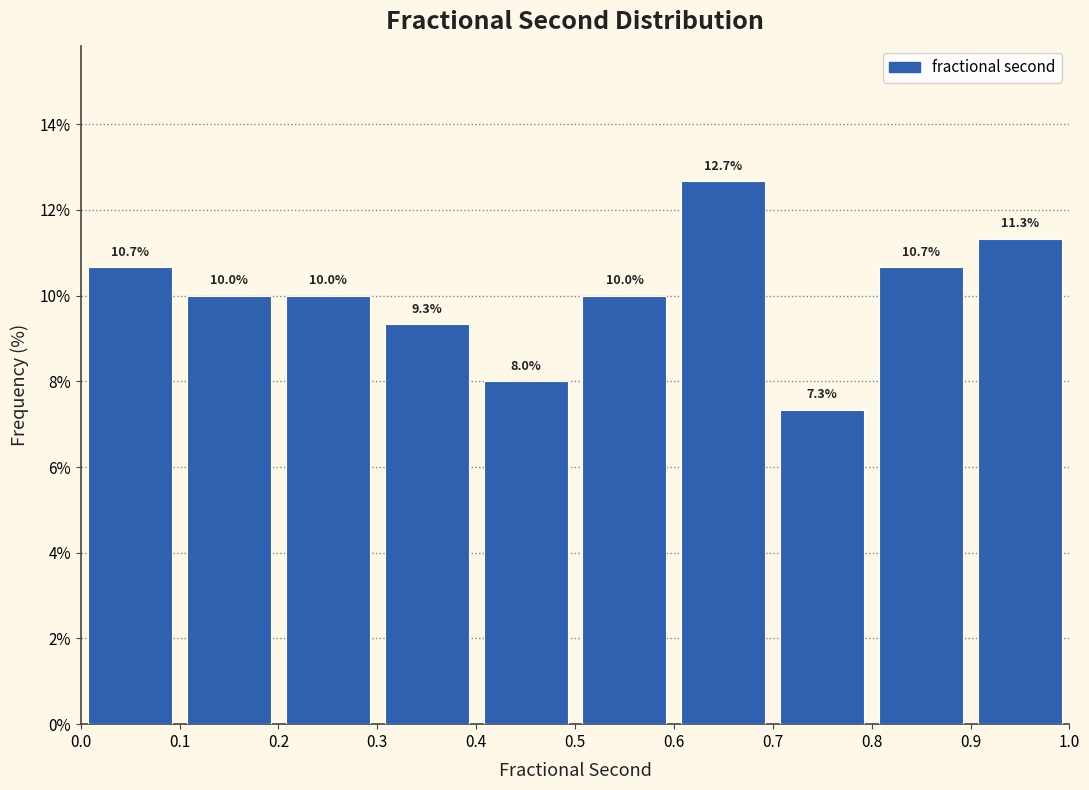

Reading left to right, list every bar in this chart as the range it spans on the x-axis followed by its height.

0.0 to 0.1: 10.7
0.1 to 0.2: 10.0
0.2 to 0.3: 10.0
0.3 to 0.4: 9.3
0.4 to 0.5: 8.0
0.5 to 0.6: 10.0
0.6 to 0.7: 12.7
0.7 to 0.8: 7.3
0.8 to 0.9: 10.7
0.9 to 1.0: 11.3